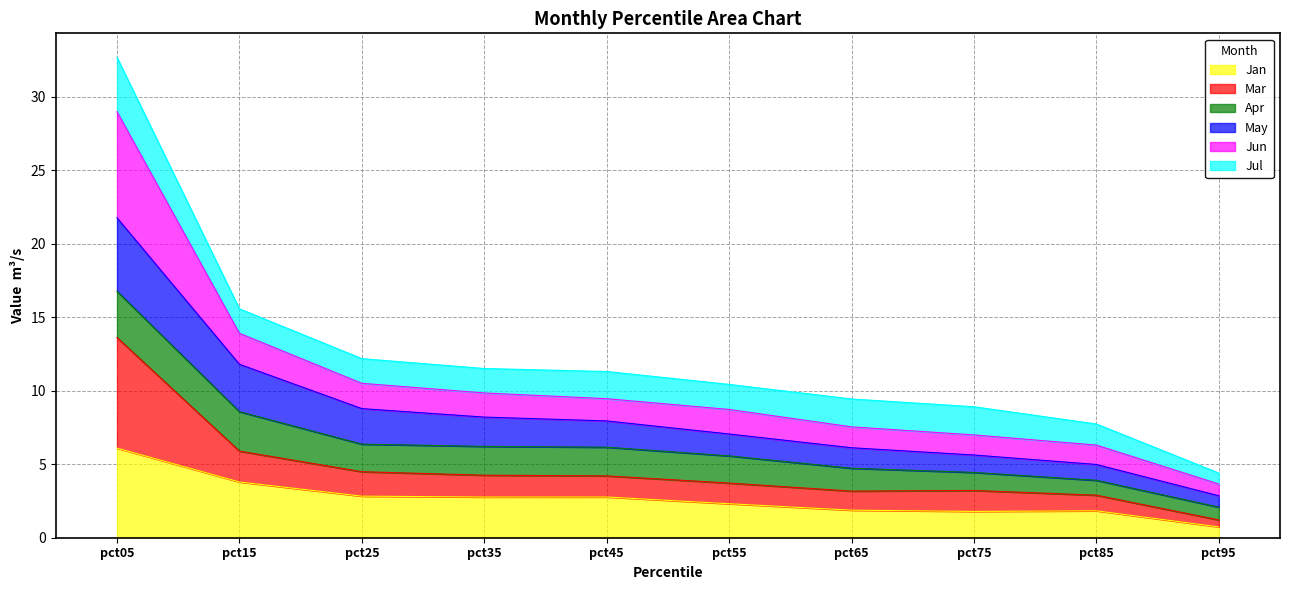

What is the highest value of the Jan series?

6.1